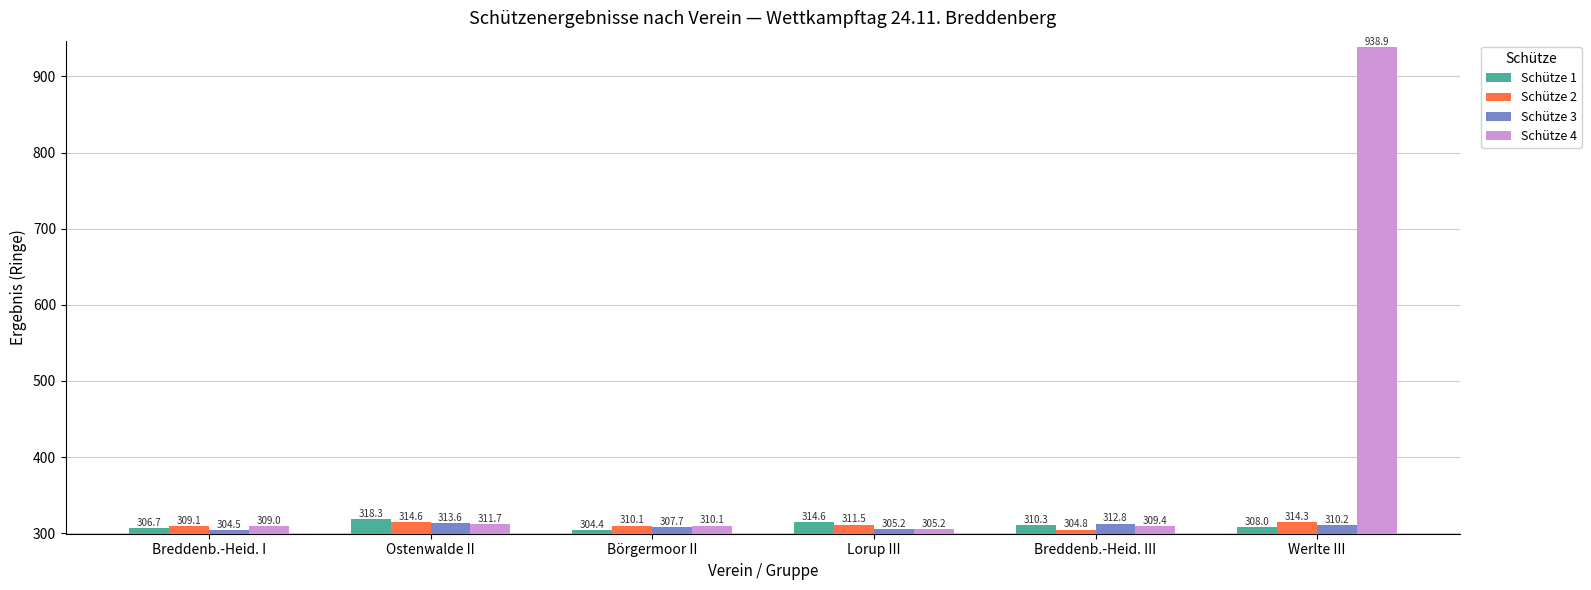

At how many categories does at least one series exceed 481?

1